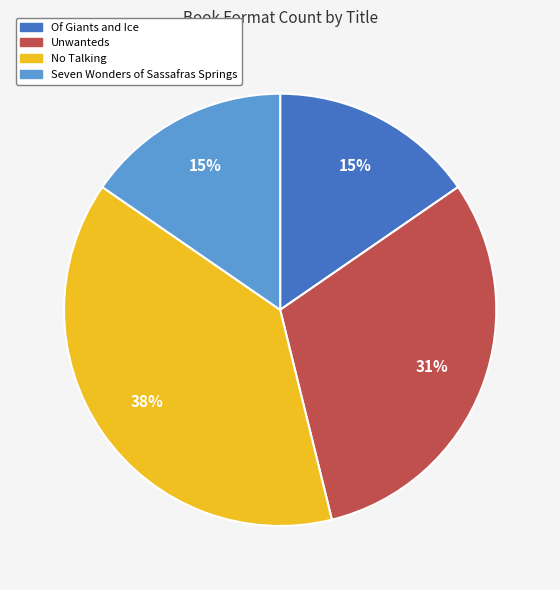

How many segments does this pie chart have?

4